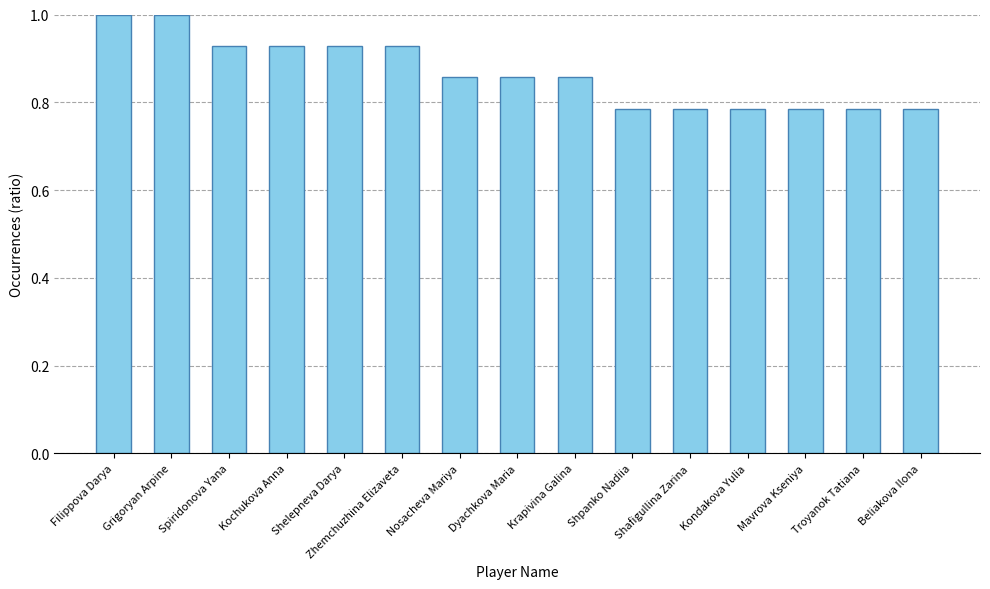

What is the difference between the second highest and second lowest values?

0.2